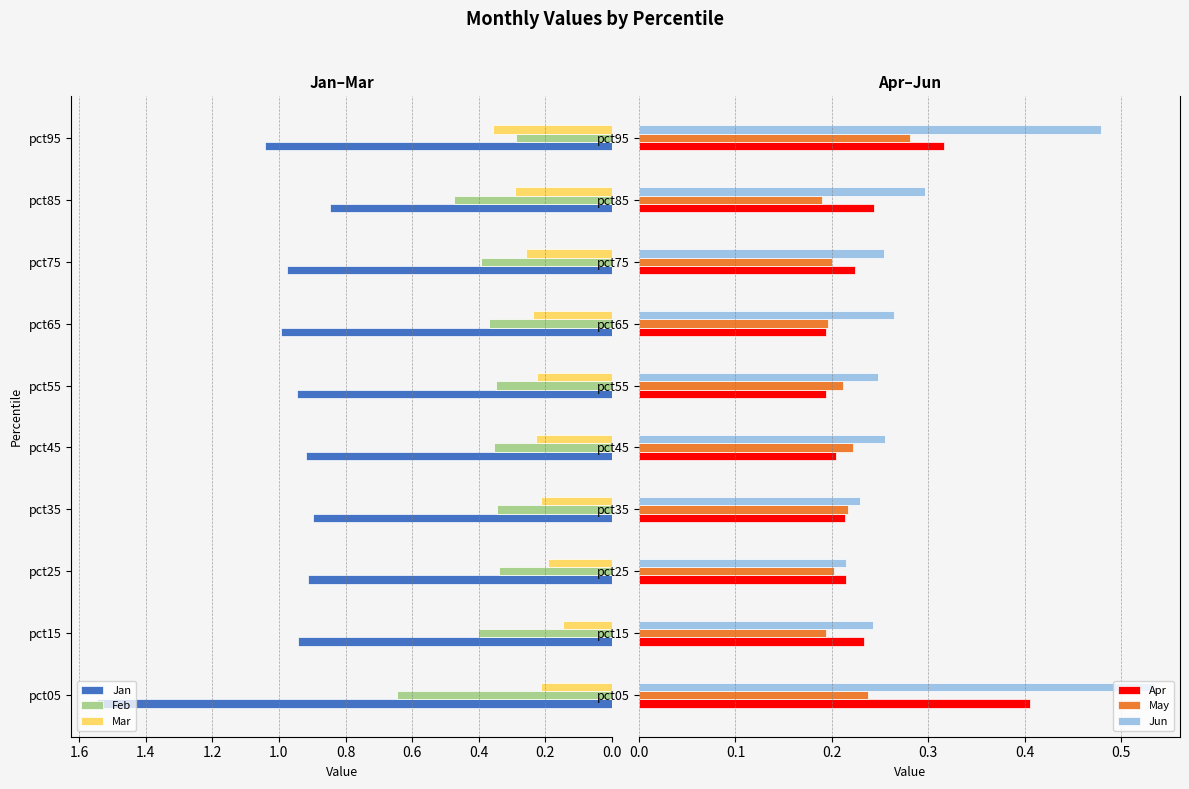

List the series in order of their peak value, lowest first.

May, Mar, Apr, Jun, Feb, Jan